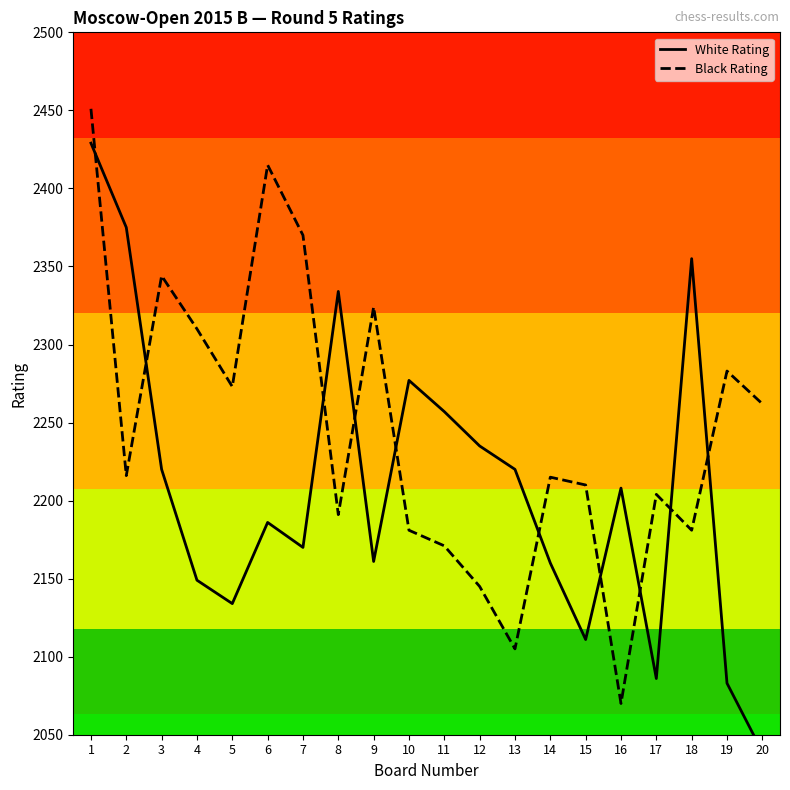

Rank the series by their maximum value, from highest to lowest.

Black Rating, White Rating